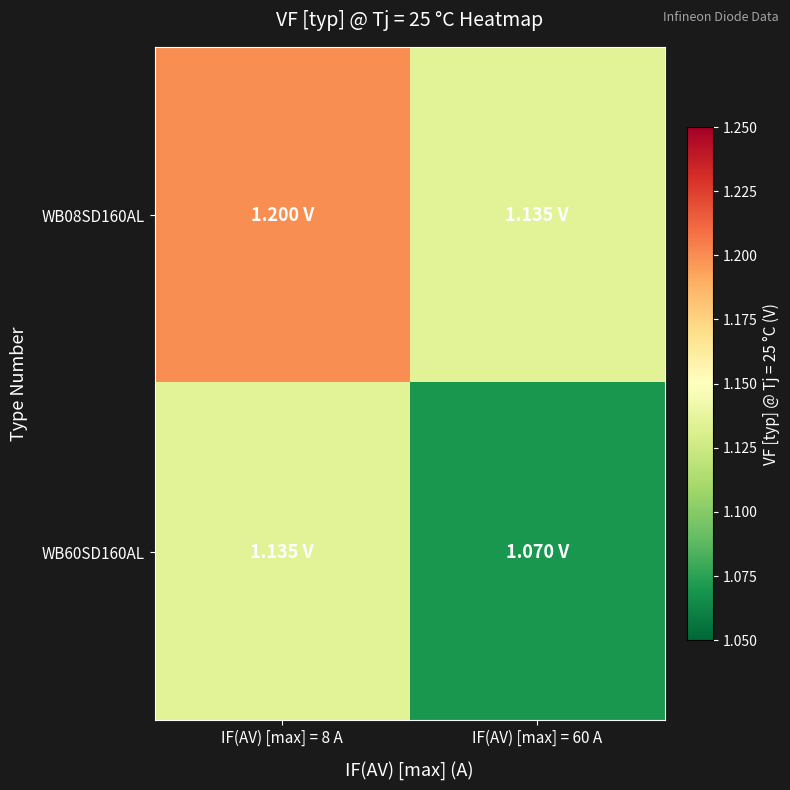

Between IF(AV) [max] = 8 A and IF(AV) [max] = 60 A, which series saw the biggest shift?

WB08SD160AL